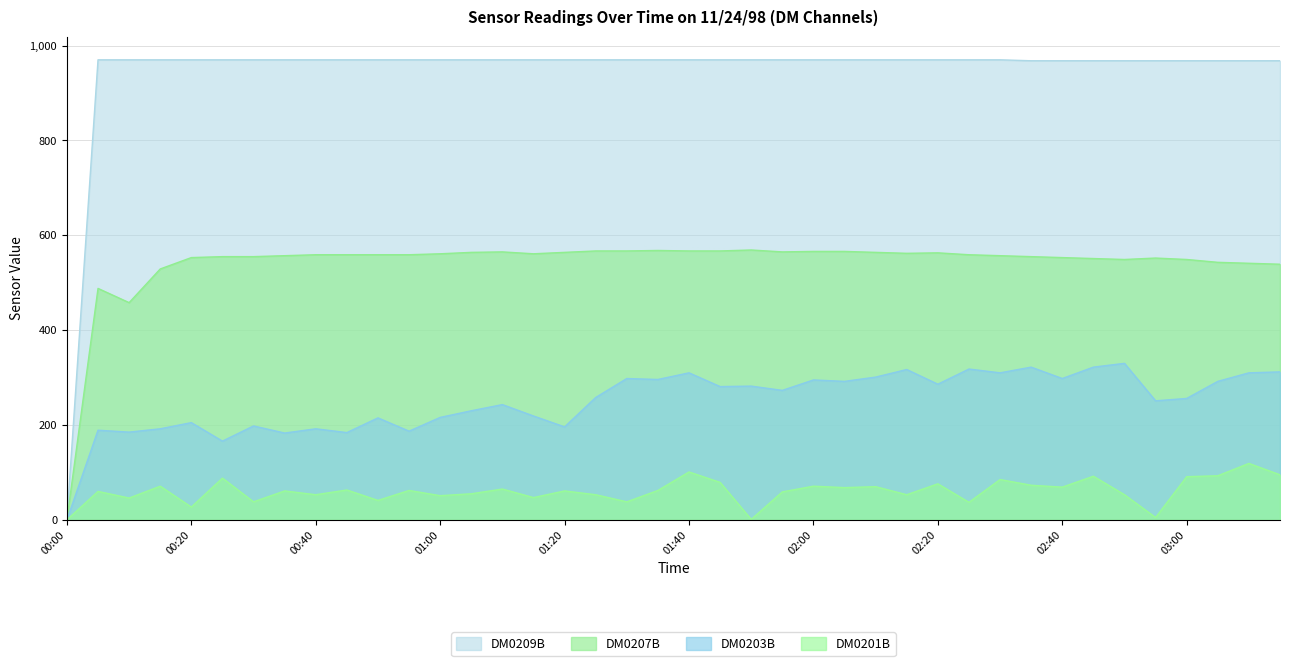

What is the sum of all DM0201B values?

2432